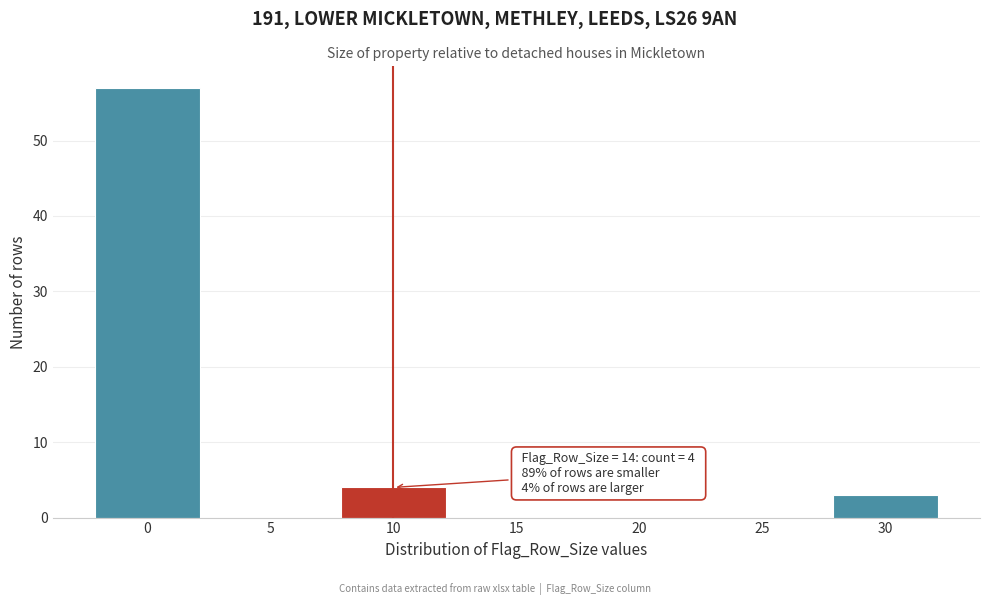

Reading left to right, what are all the values shown in this chart?

0=57	5=0	10=4	15=0	20=0	25=0	30=3